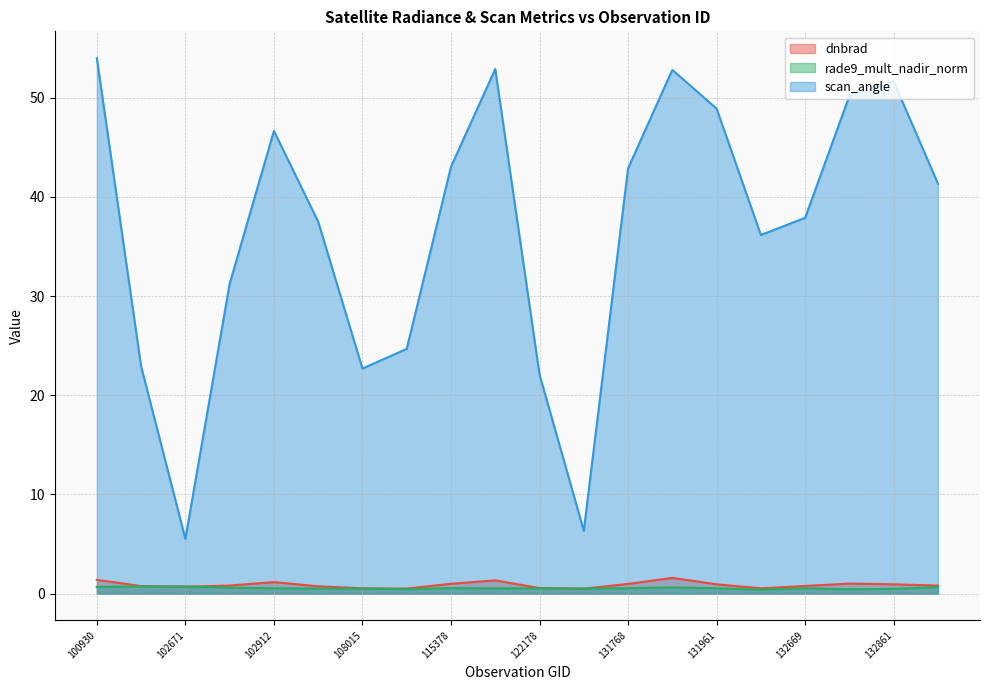

True or false: rade9_mult_nadir_norm has more than 1 interior local peaks.

True